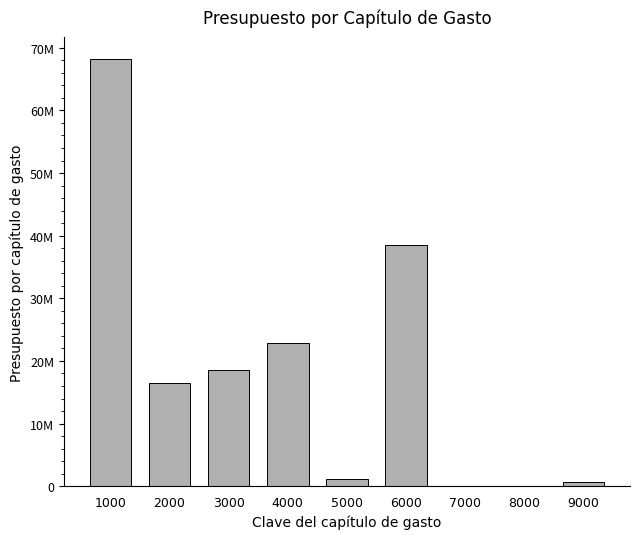

What is the difference between the second highest and second lowest values?

38567403.3